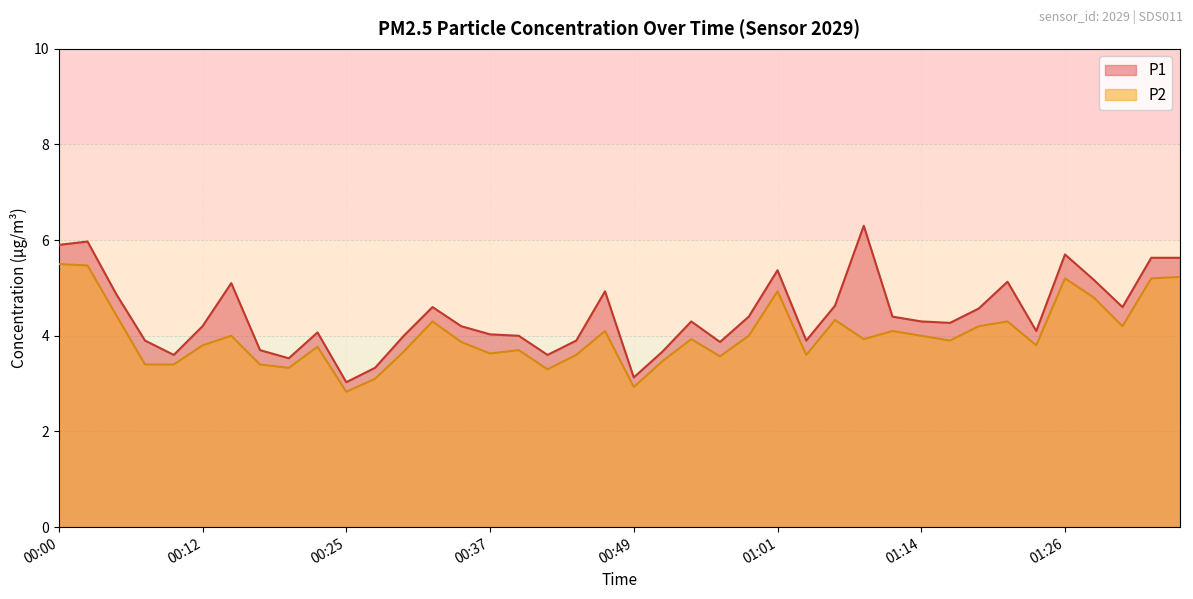

What is the difference between the P2 values at 00:30 and 00:59?

0.3